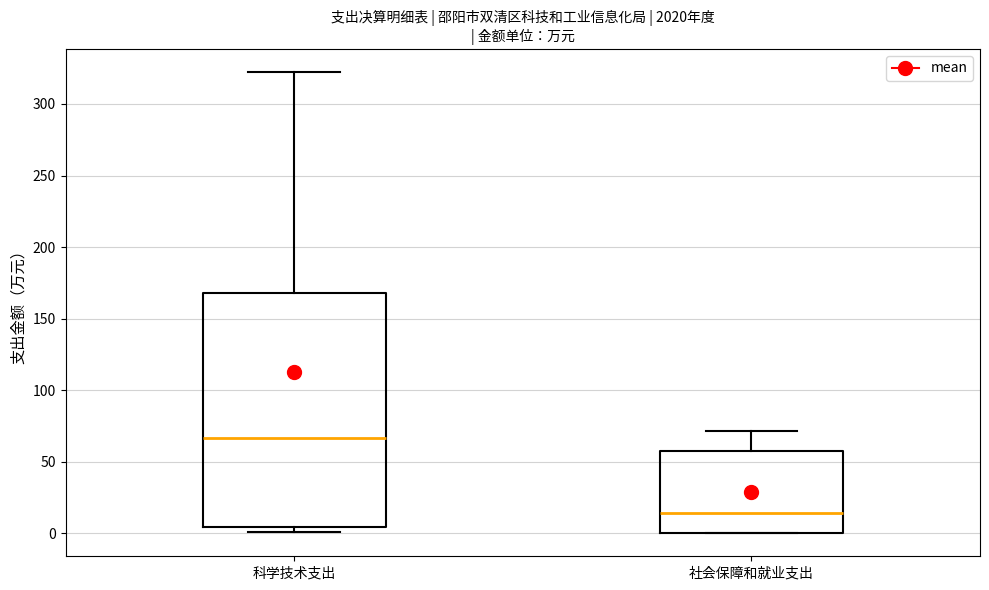

Which box is the tallest, from its lower edge to its upper edge?

科学技术支出